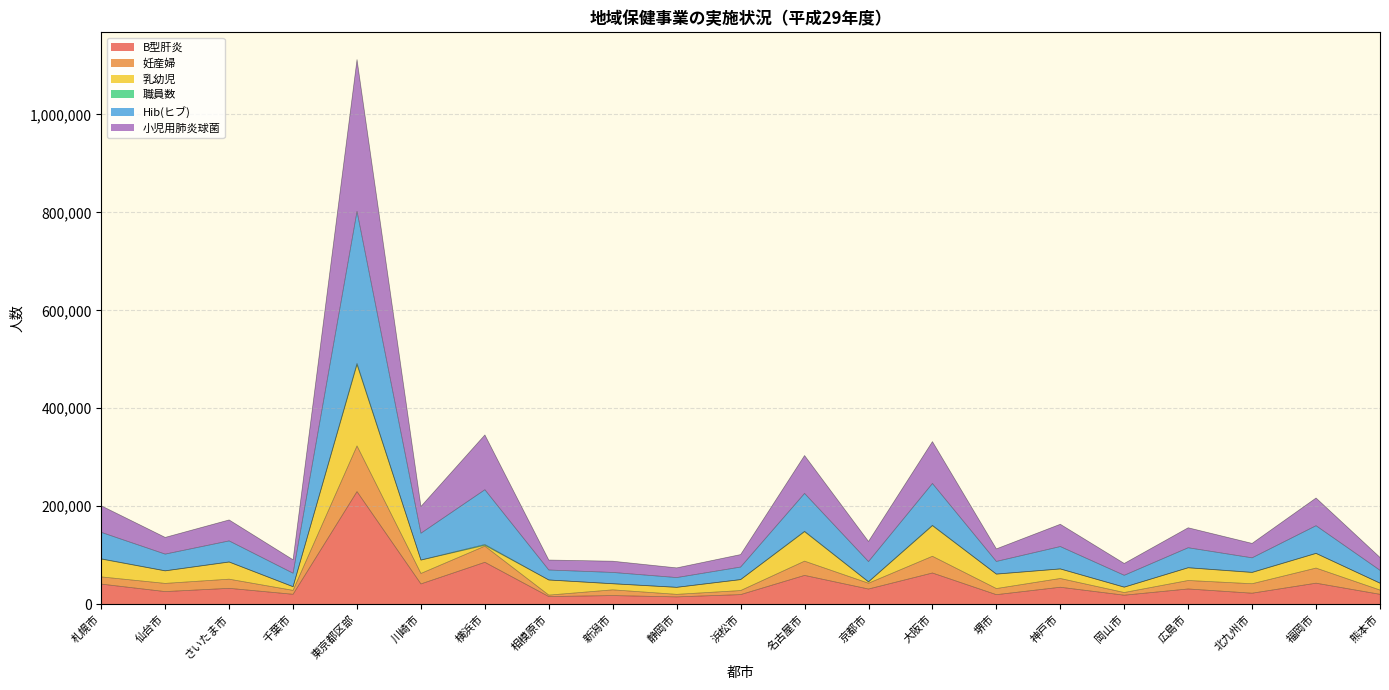

The B型肝炎 series shows 63533 at 大阪市. True or false?

True